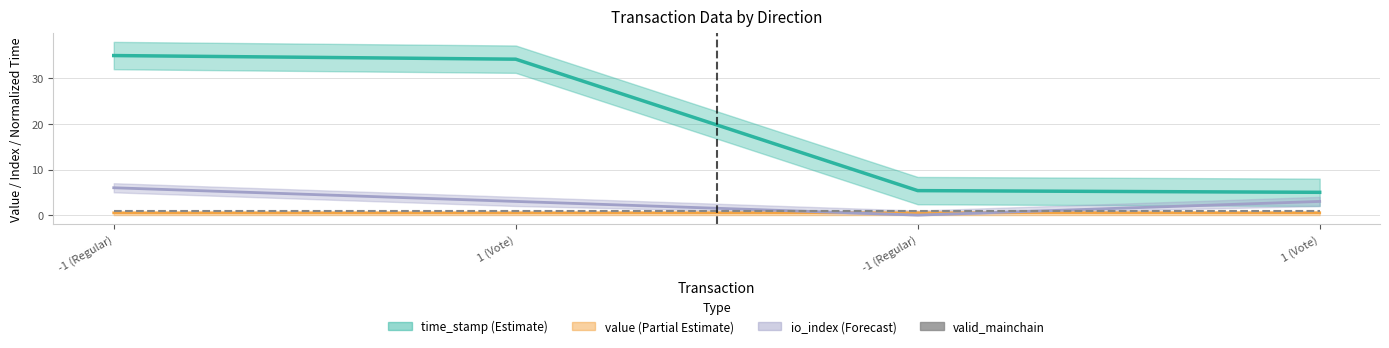

Does the chart display data point markers on the line(s)?

No